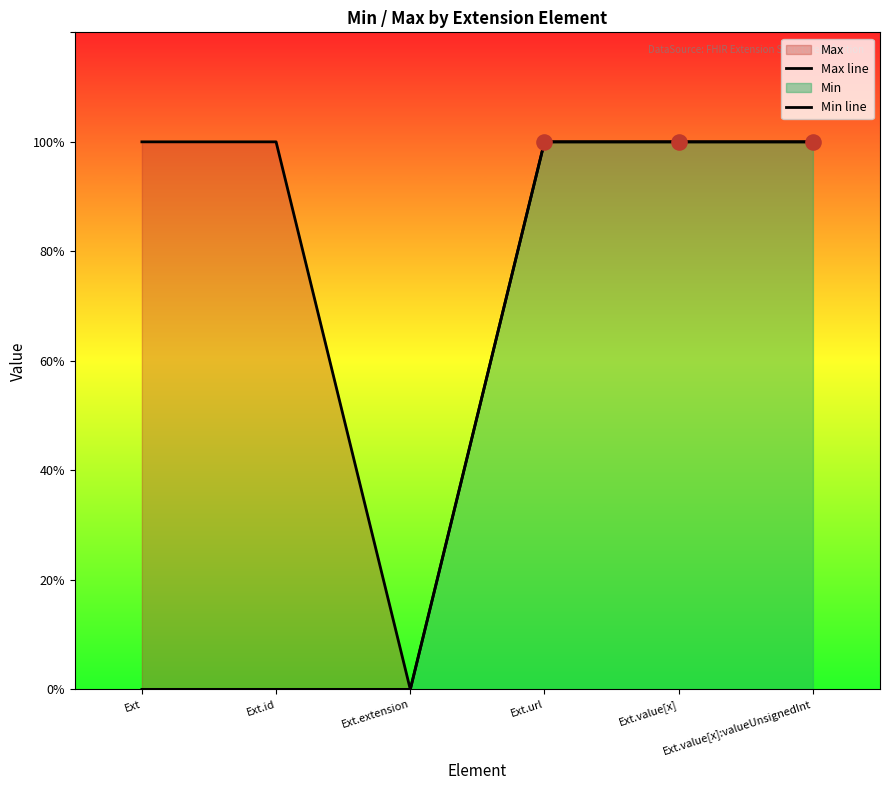

Which series reaches the maximum Y coordinate?

Max line